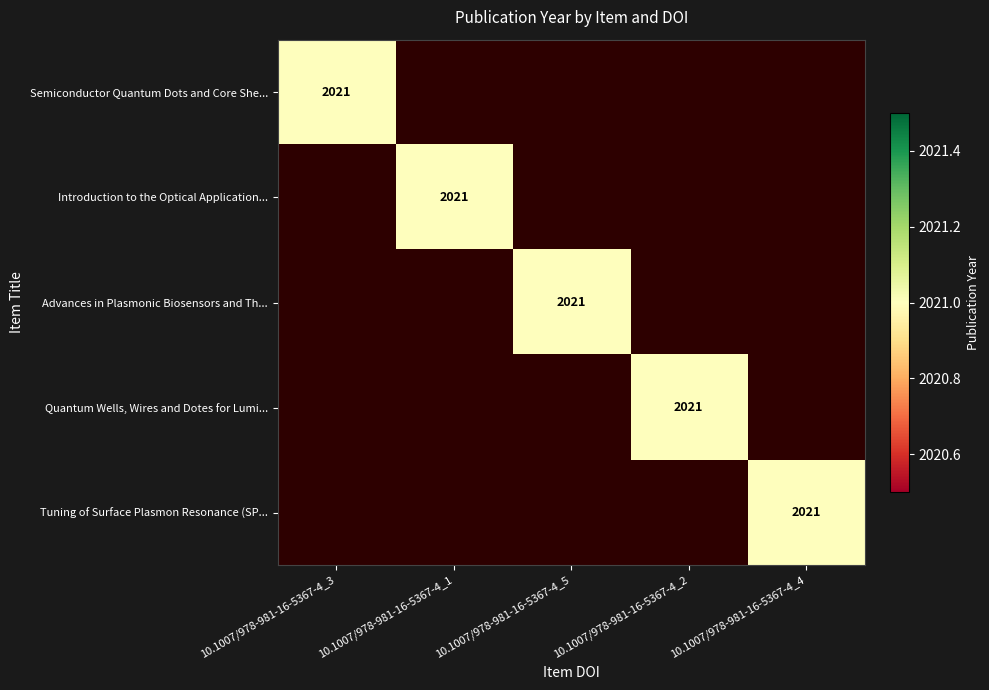

Which has a higher value, 10.1007/978-981-16-5367-4_3 or 10.1007/978-981-16-5367-4_4?

10.1007/978-981-16-5367-4_3